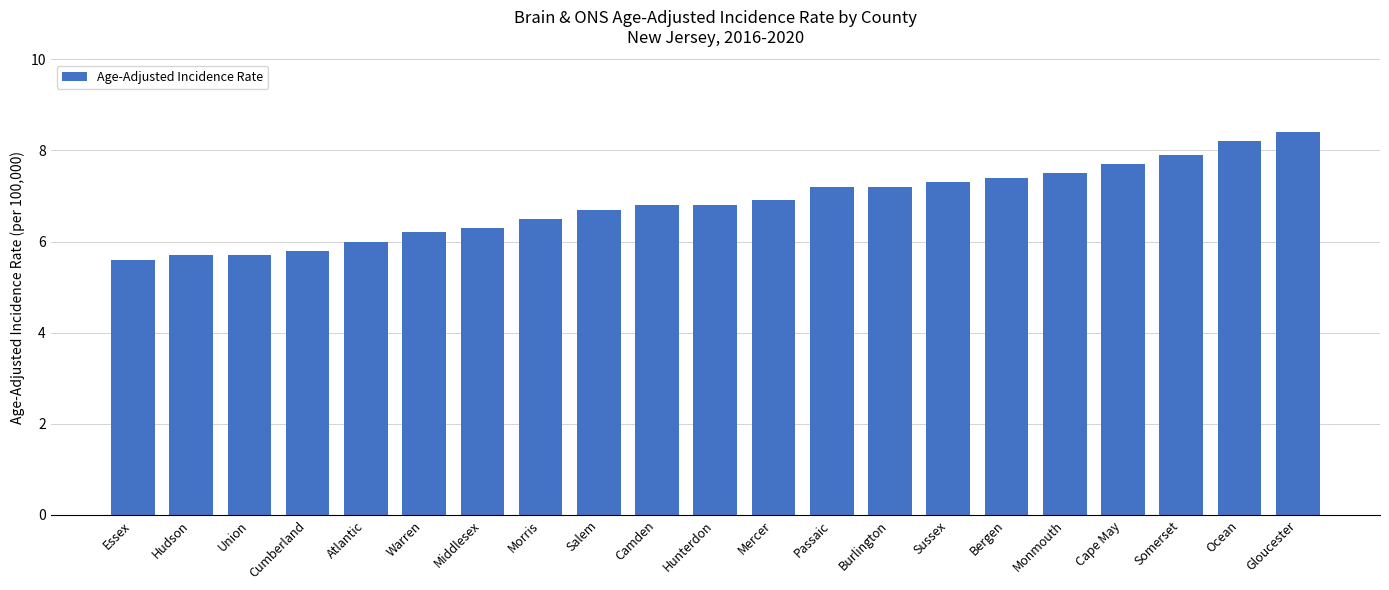

Reading right to left, what are all the values shown in this chart?

Gloucester=8.4	Ocean=8.2	Somerset=7.9	Cape May=7.7	Monmouth=7.5	Bergen=7.4	Sussex=7.3	Burlington=7.2	Passaic=7.2	Mercer=6.9	Hunterdon=6.8	Camden=6.8	Salem=6.7	Morris=6.5	Middlesex=6.3	Warren=6.2	Atlantic=6.0	Cumberland=5.8	Union=5.7	Hudson=5.7	Essex=5.6